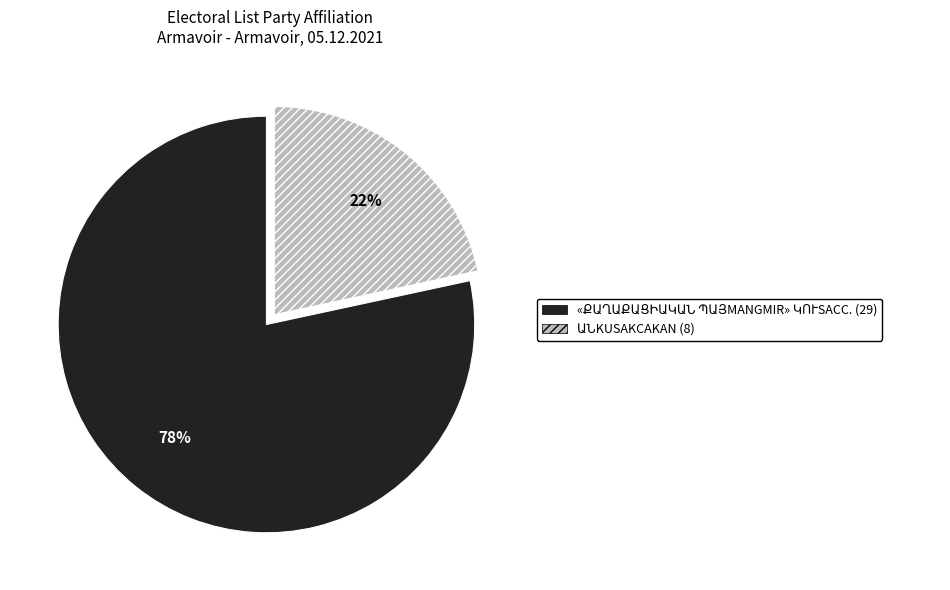

Is there any slice that represents more than half of the pie?

Yes